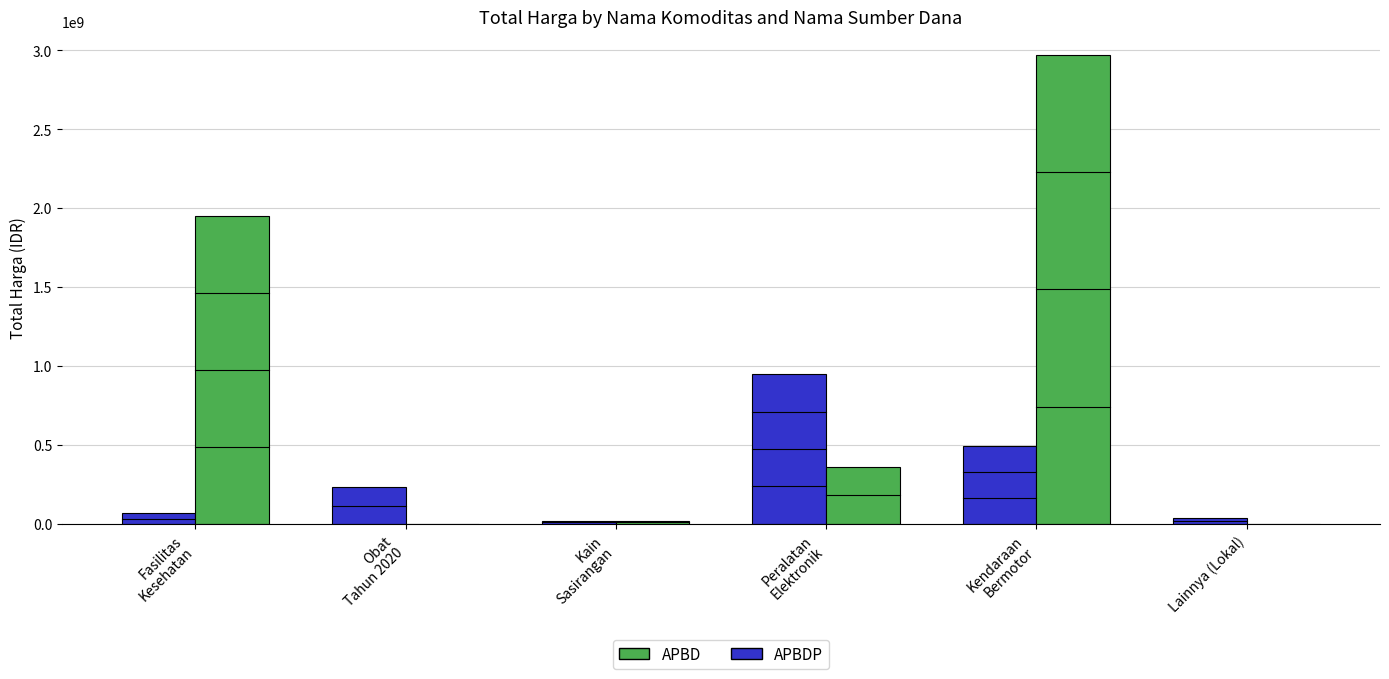

Read the APBD value at Fasilitas
Kesehatan.

66093075